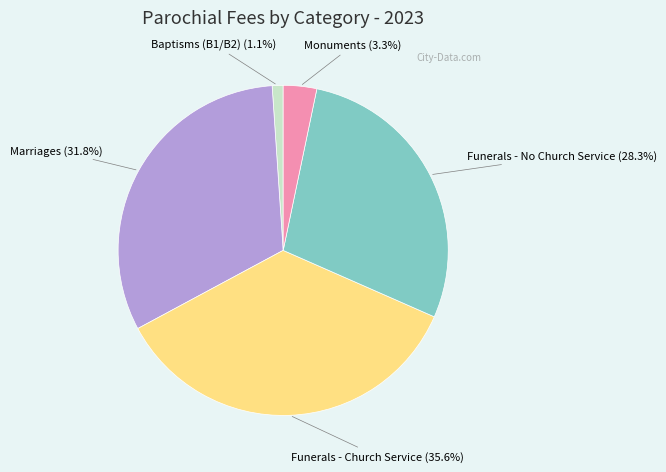

Is there any slice that represents more than half of the pie?

No